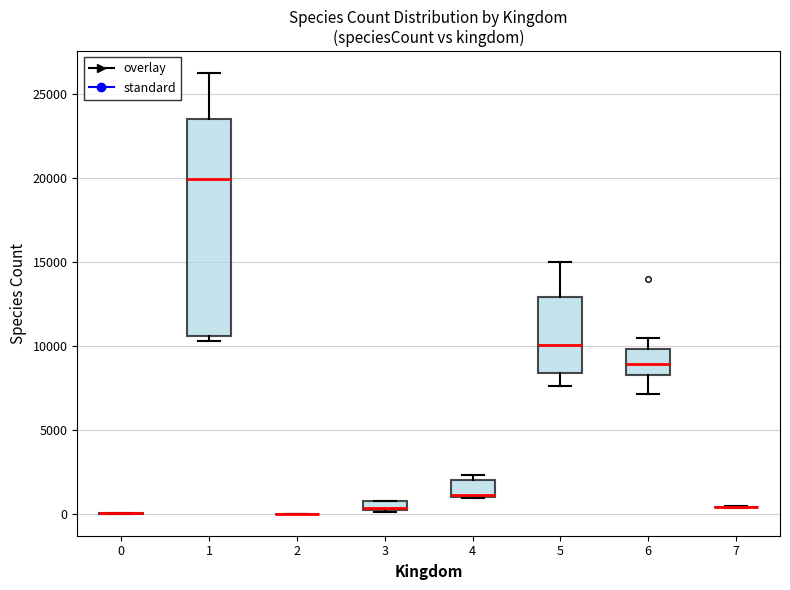

Where is the upper edge of the box at x = 5 on the y-axis? The values are not printed on the chart, so give them approximately, as read against the axis.

13000